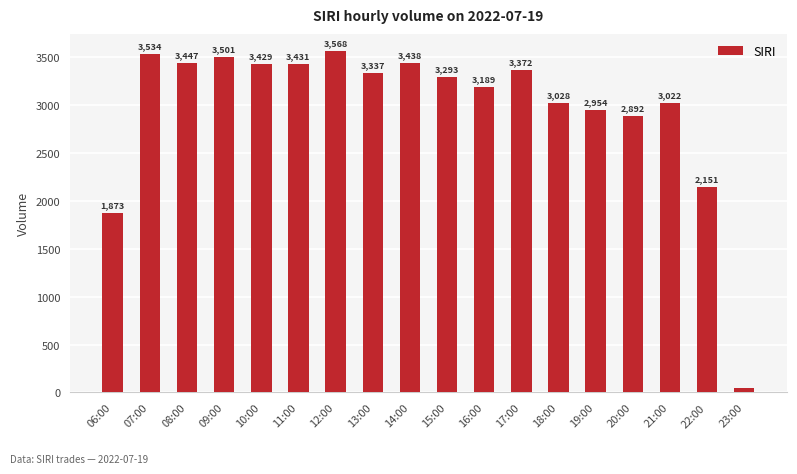

What is the label of the 17th bar from the right?

07:00